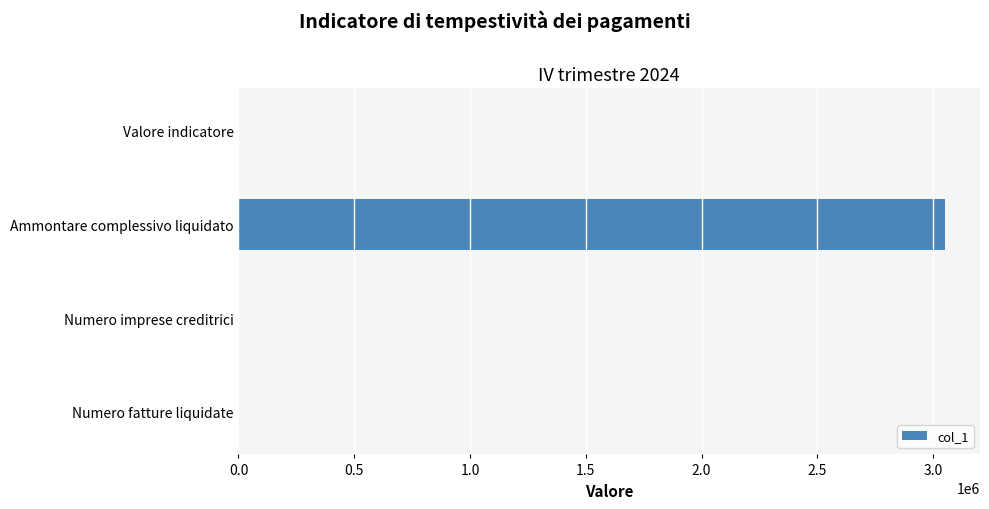

At which label is the value closest to 1525143?

Numero fatture liquidate